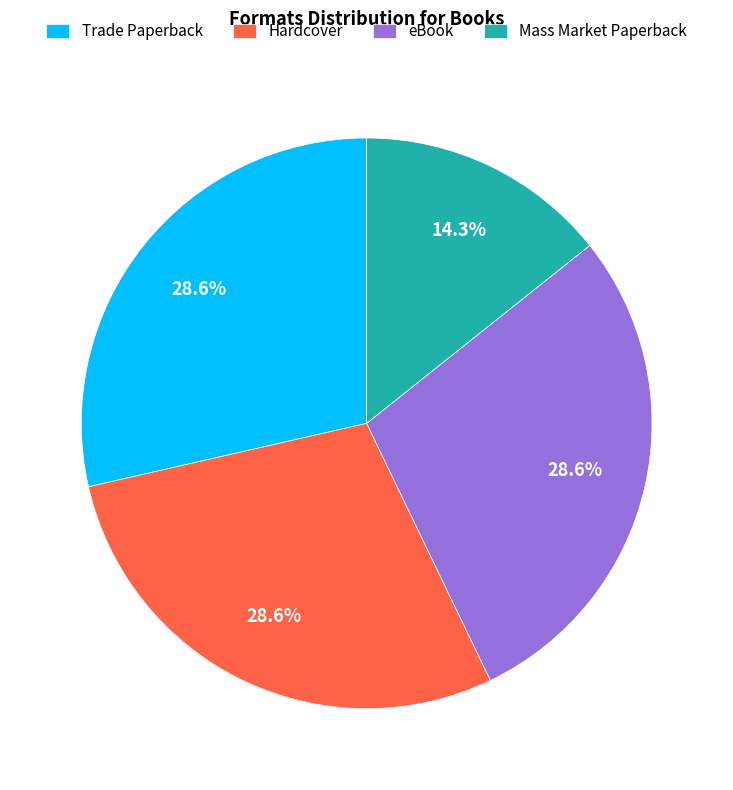

True or false: Mass Market Paperback accounts for 4% of the total.

False